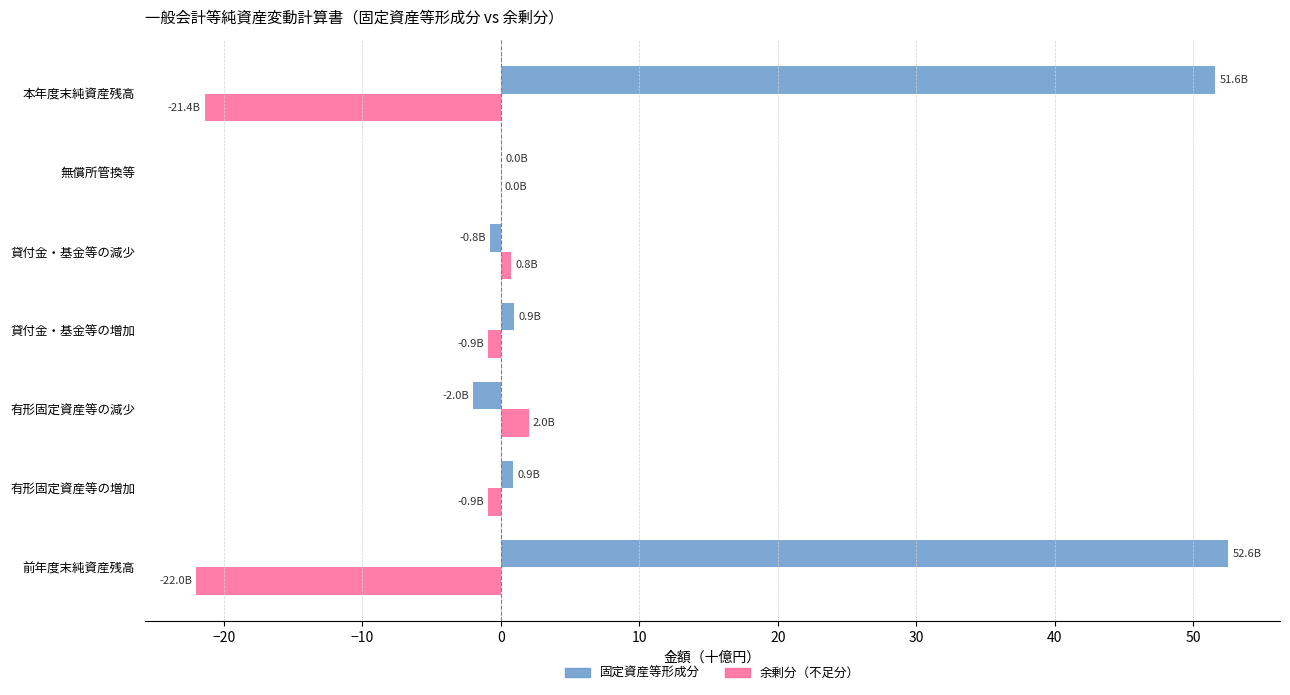

The 余剰分（不足分） series shows 2.0 at 有形固定資産等の減少. True or false?

True